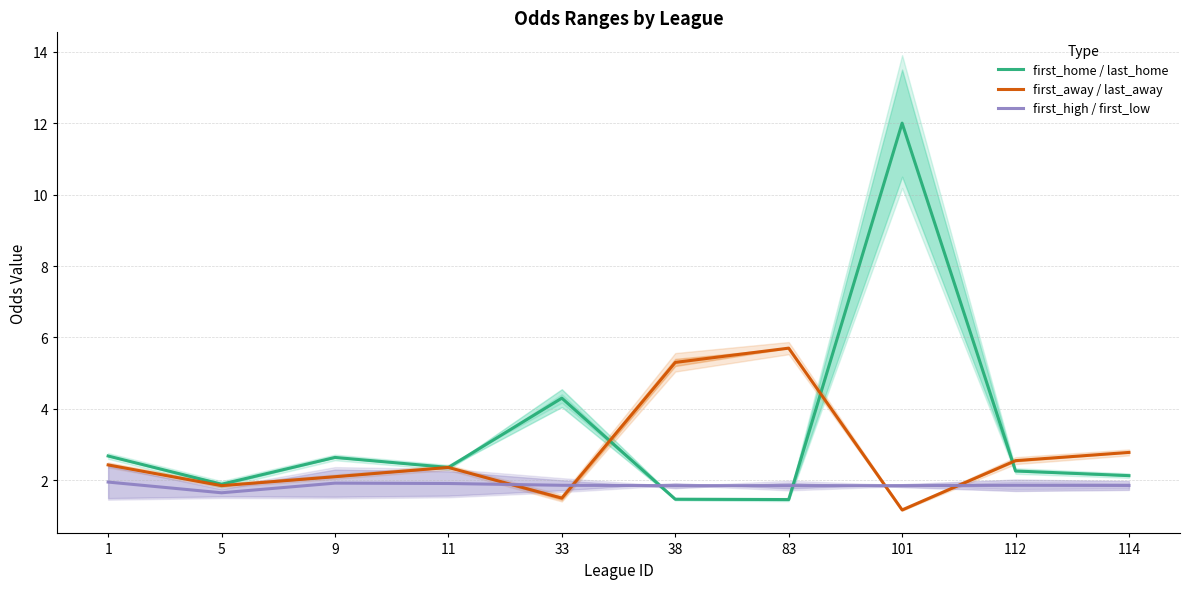

How many lines are shown in the chart?

3